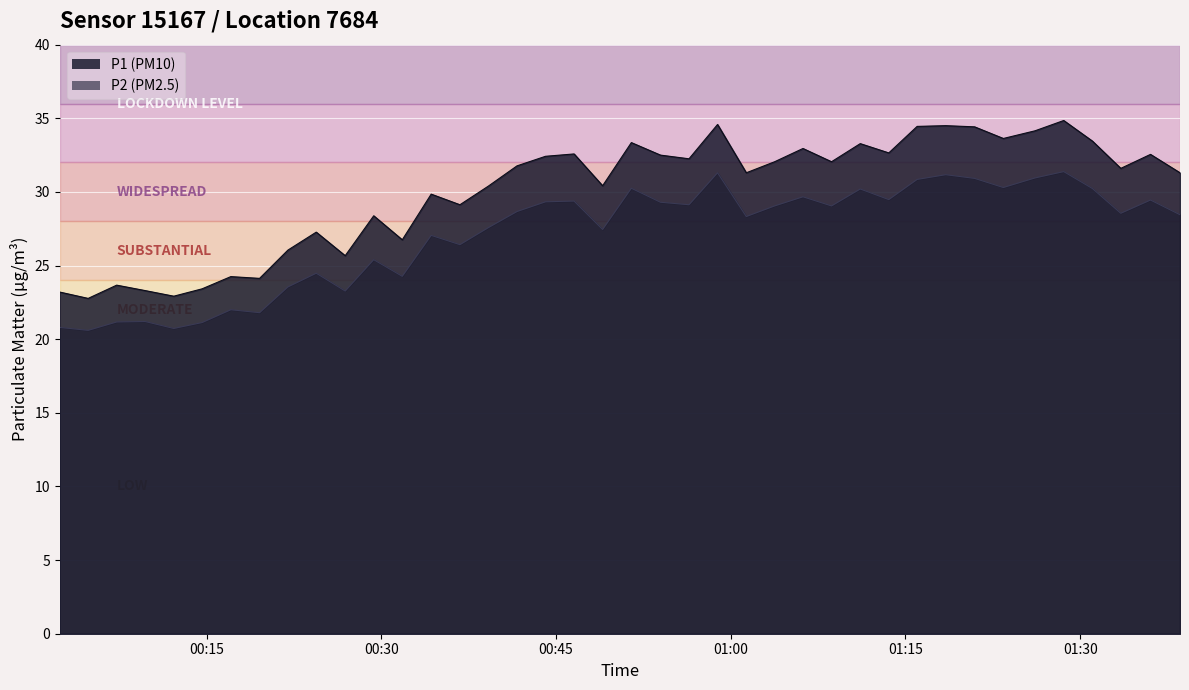

What are all the series names shown in the legend?

P1, P2